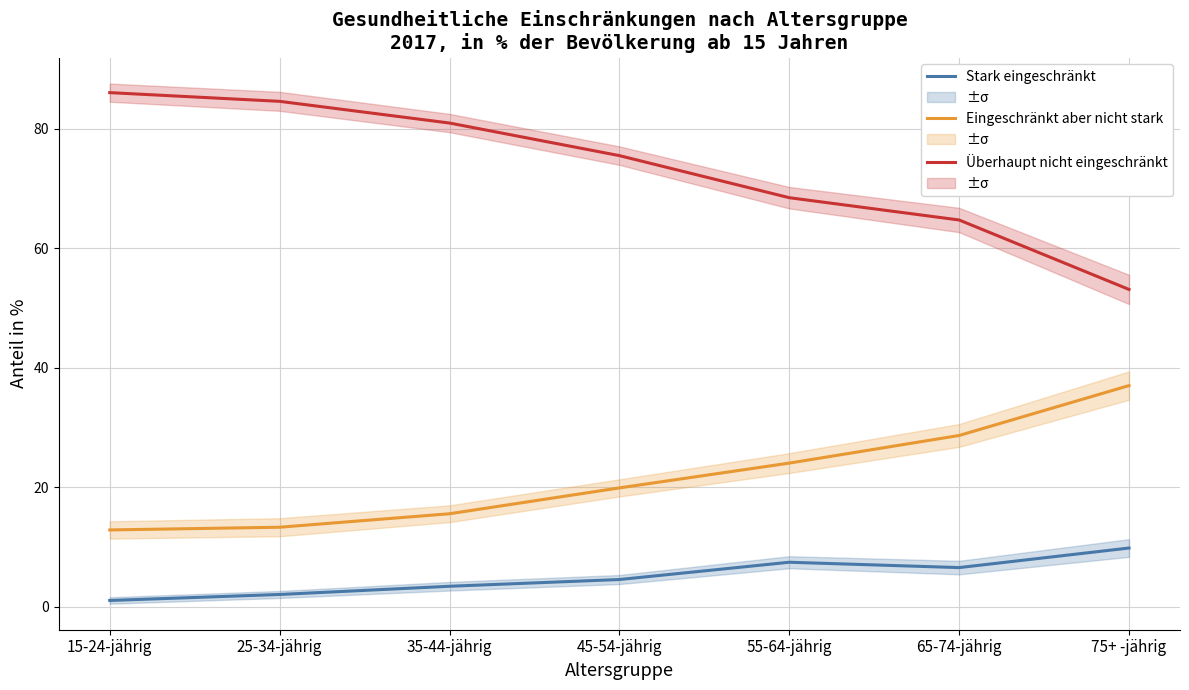

What position from the right is 55-64-jährig?

3